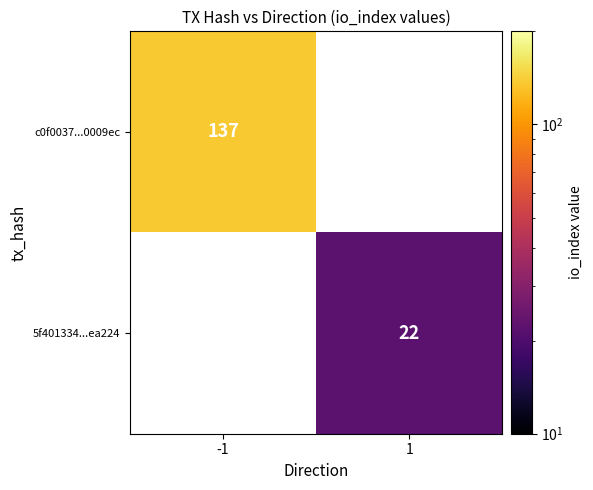

What is the greatest value displayed?

137.0